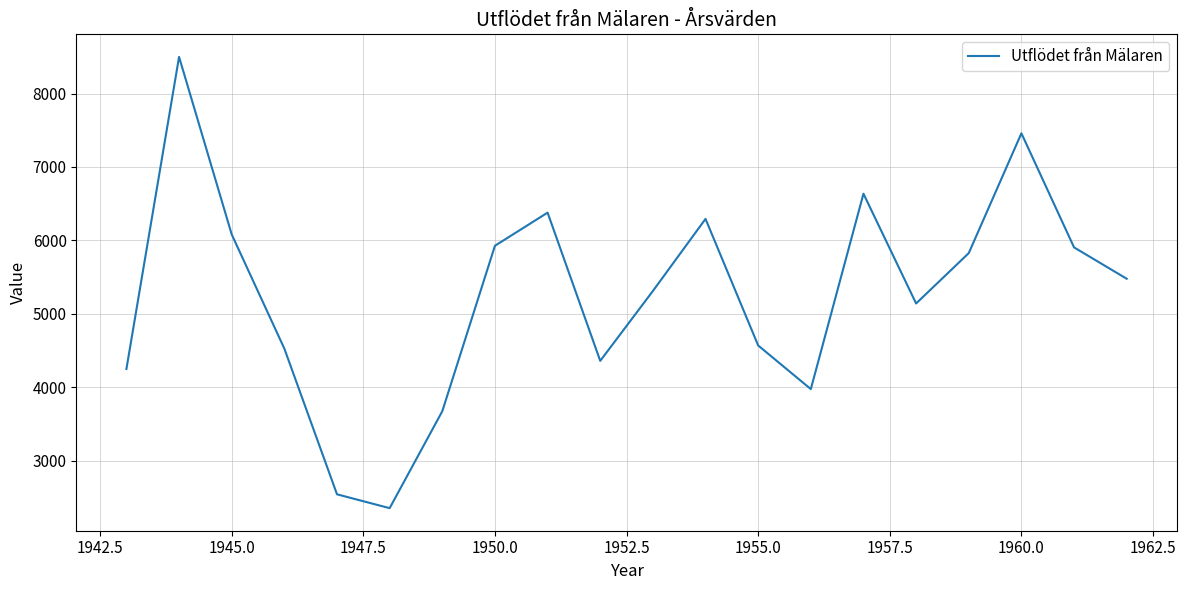

What is the difference between the maximum and minimum values?

6146.0